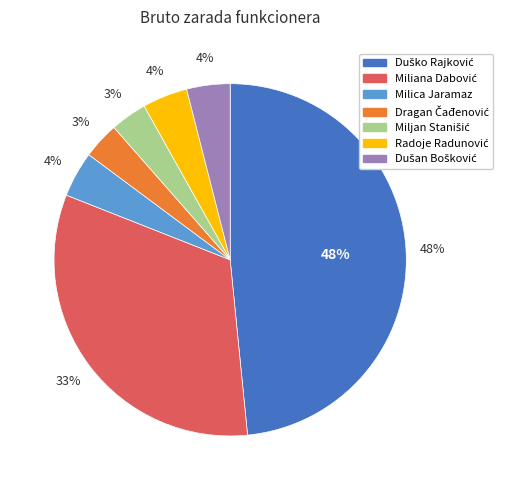

Is it true that Milica Jaramaz is 1% of the pie?

False